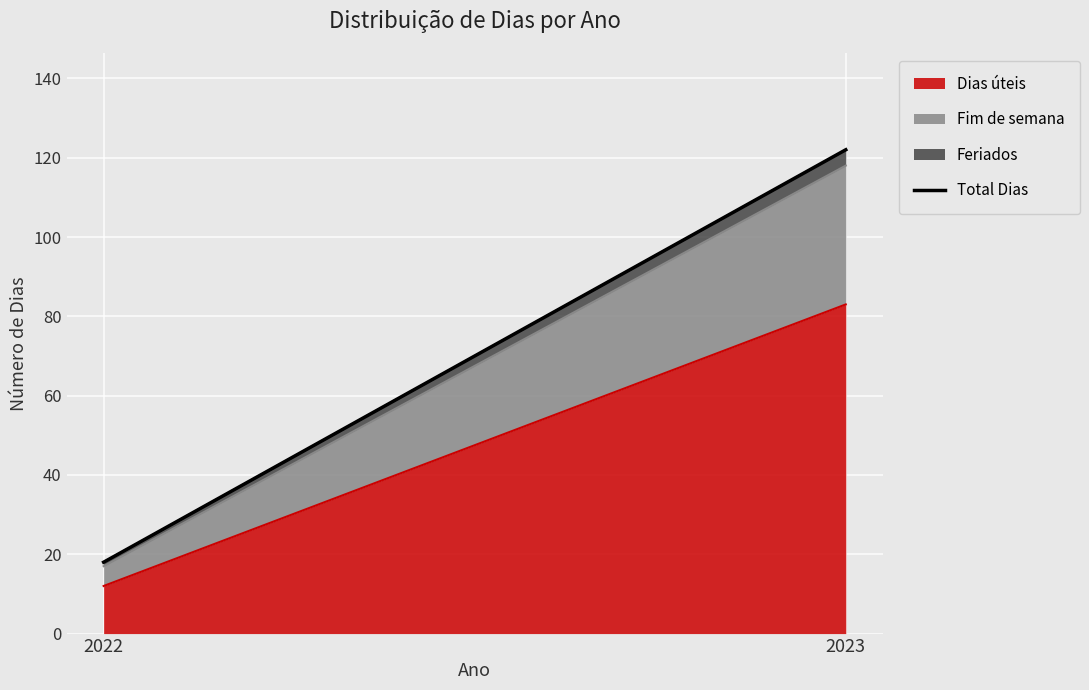

Read the value at 2023, to the nearest 10.

120